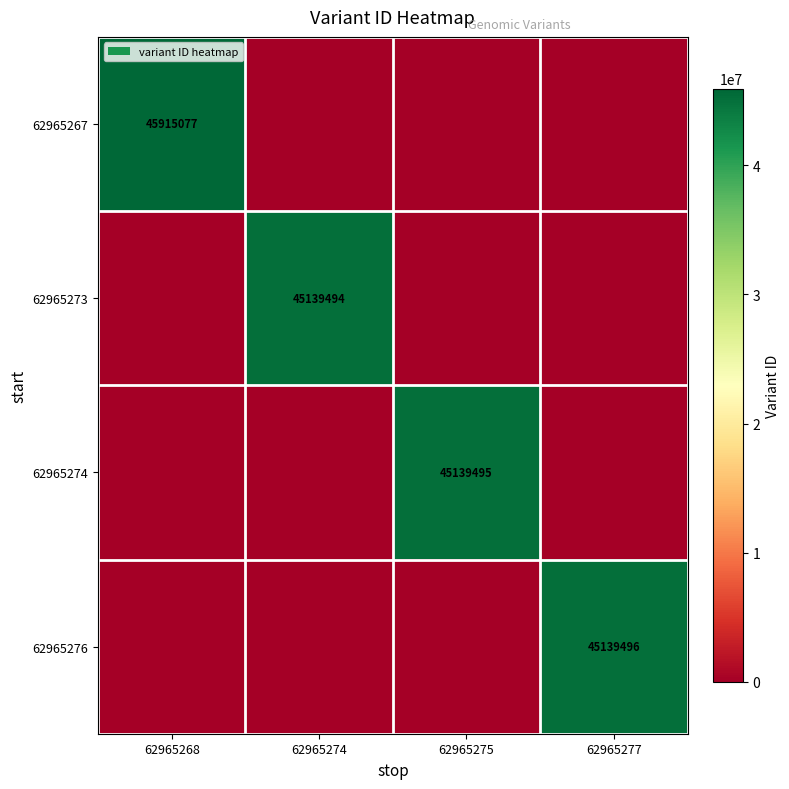

Is it true that 62965274 equals 78261560 at 62965275?

False